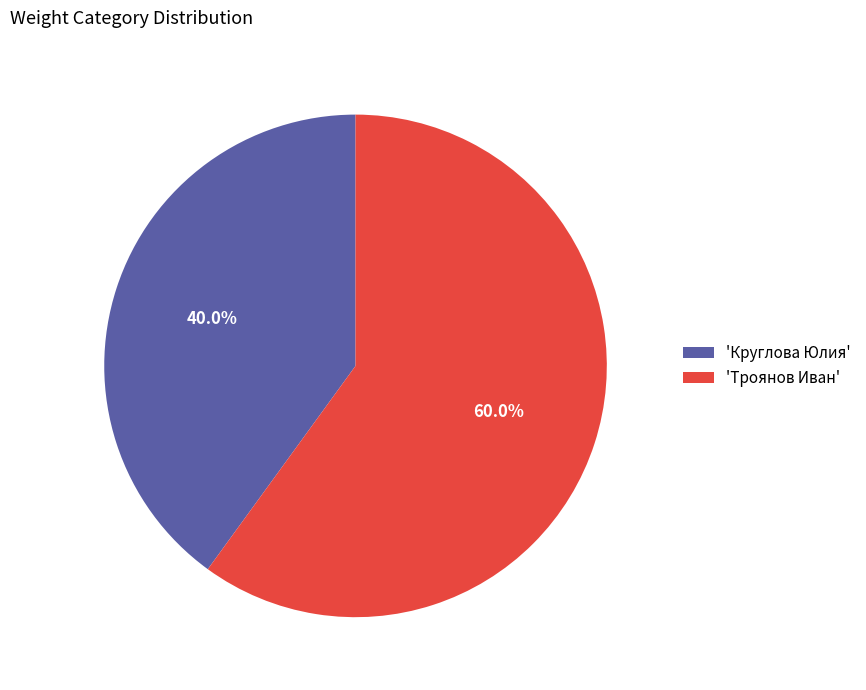

How many slices are in this pie chart?

2